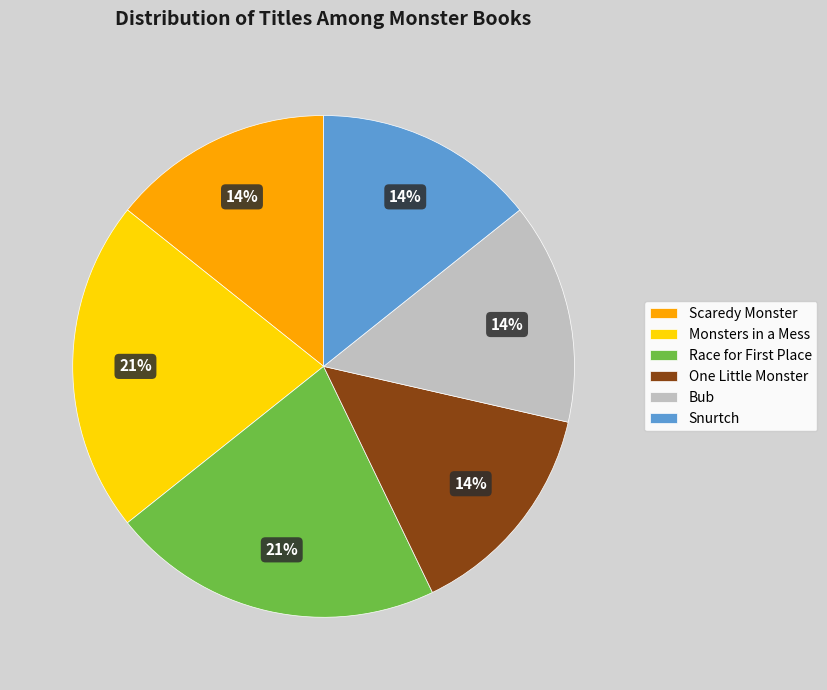

To the nearest percent, what percentage of the pie is Monsters in a Mess?

21%